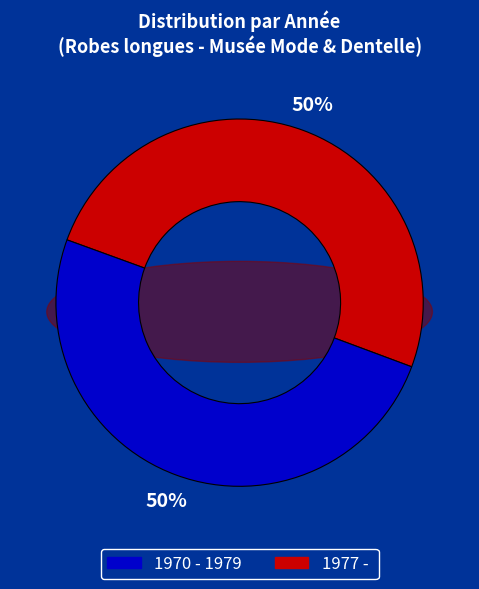

What is the majority slice?

1970 - 1979